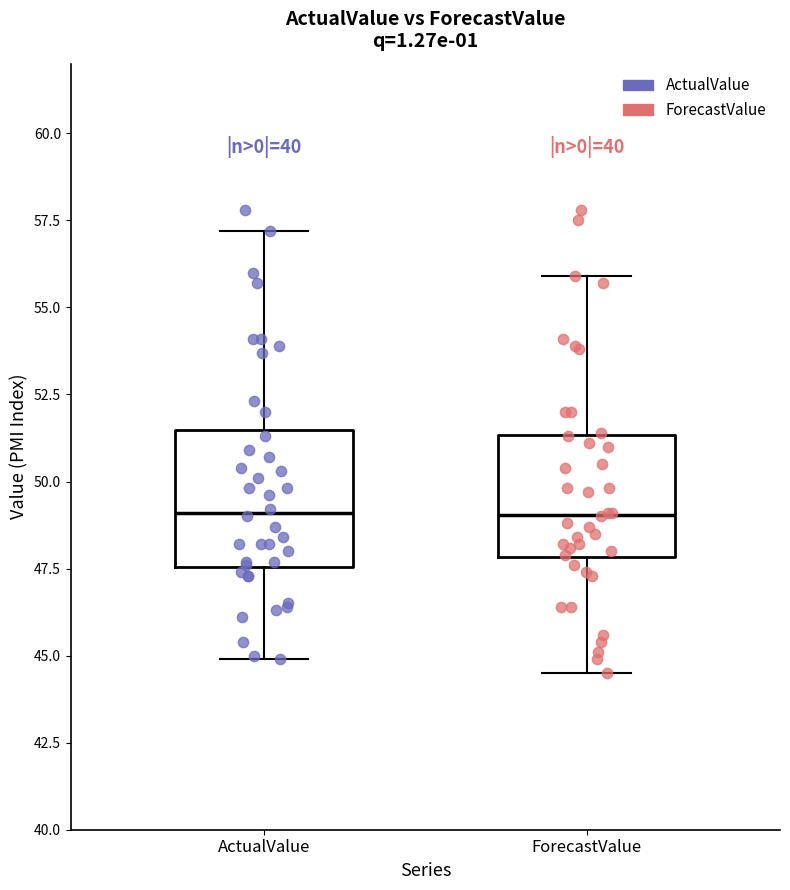

Reading left to right, read every box against the y-axis: the position of its median line, the range the box covers, and the ends of its whiskers. The values are not printed on the chart, so give them approximately, as read against the axis.

ActualValue: median 49.0, box 47.5 to 51.5, whiskers 45.0 to 57.0
ForecastValue: median 49.0, box 48.0 to 51.5, whiskers 44.5 to 56.0